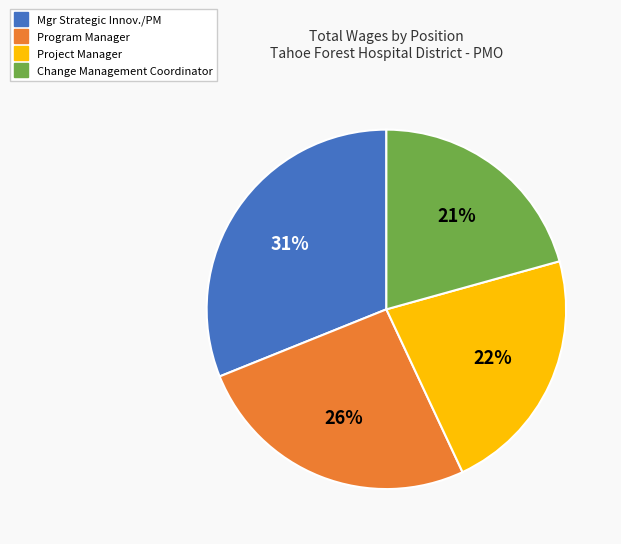

Is the sum of Mgr Strategic Innov./PM and Change Management Coordinator greater than half?

Yes